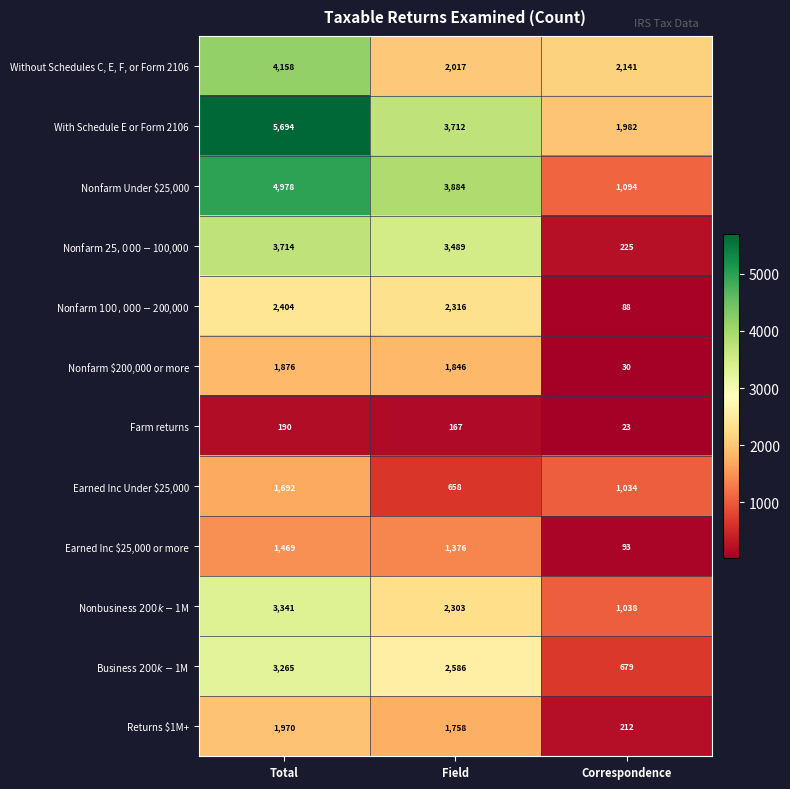

What is the difference between the Farm returns values at Correspondence and Total?

167